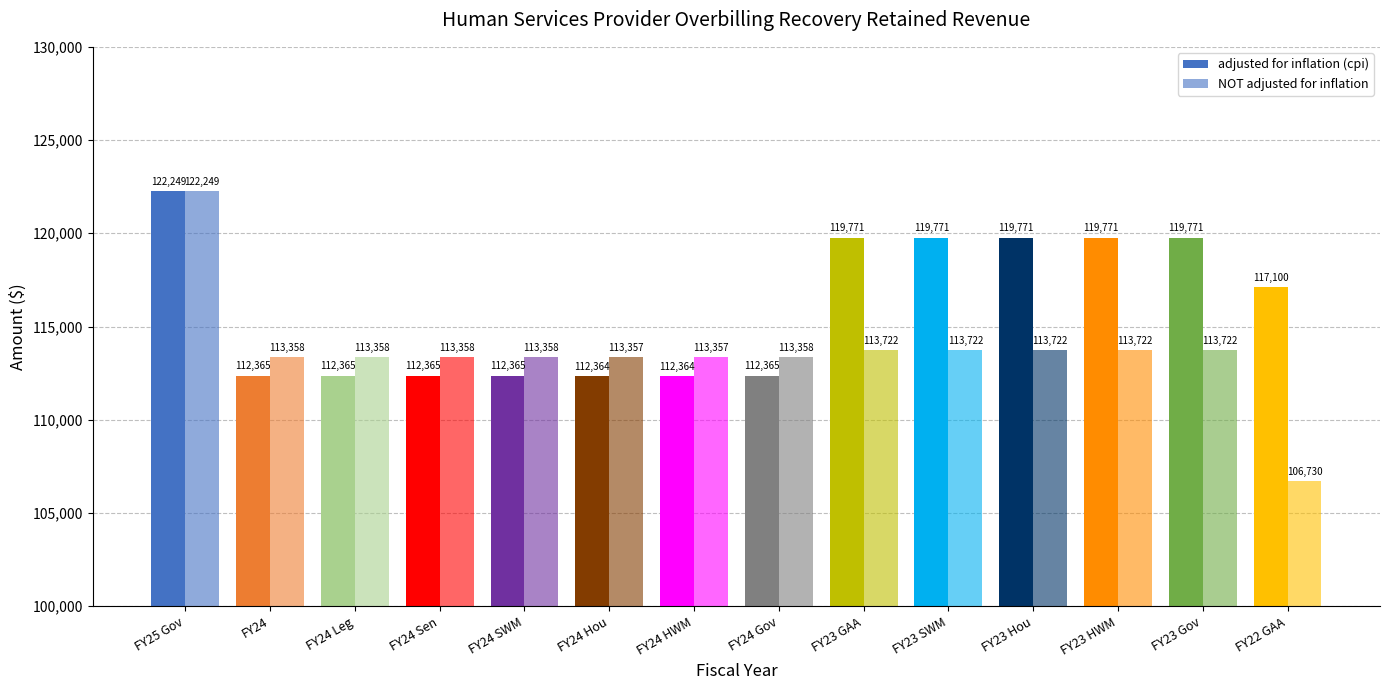

Which category has the lowest value across all series?

FY22 GAA